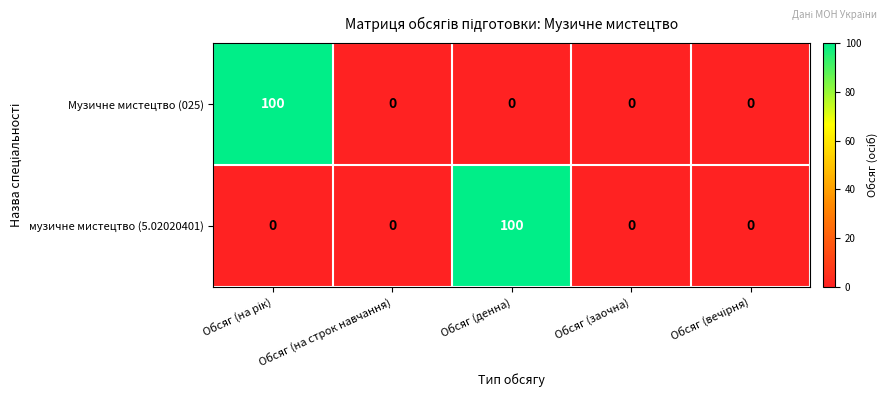

What is the maximum value for Музичне мистецтво (025)?

100